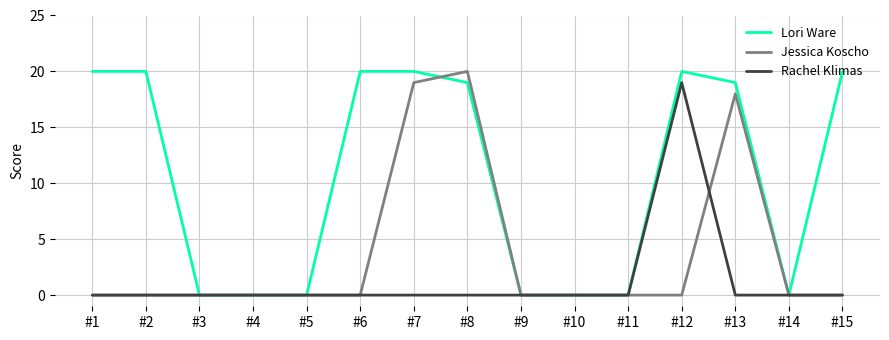

What is the approximate value of Lori Ware at #12, to the nearest 10?

20